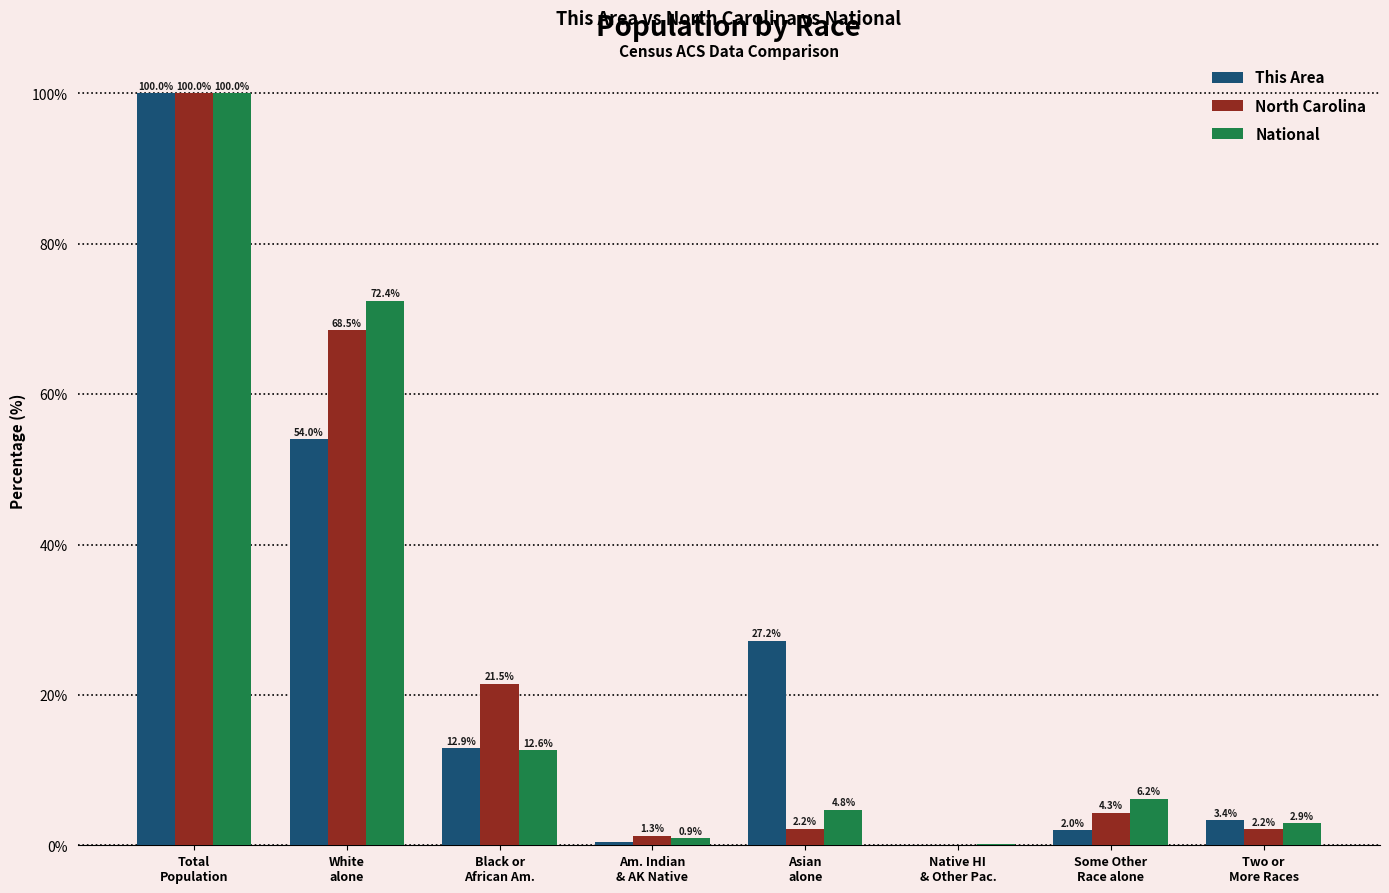

What is the highest value of the North Carolina series?

100.0